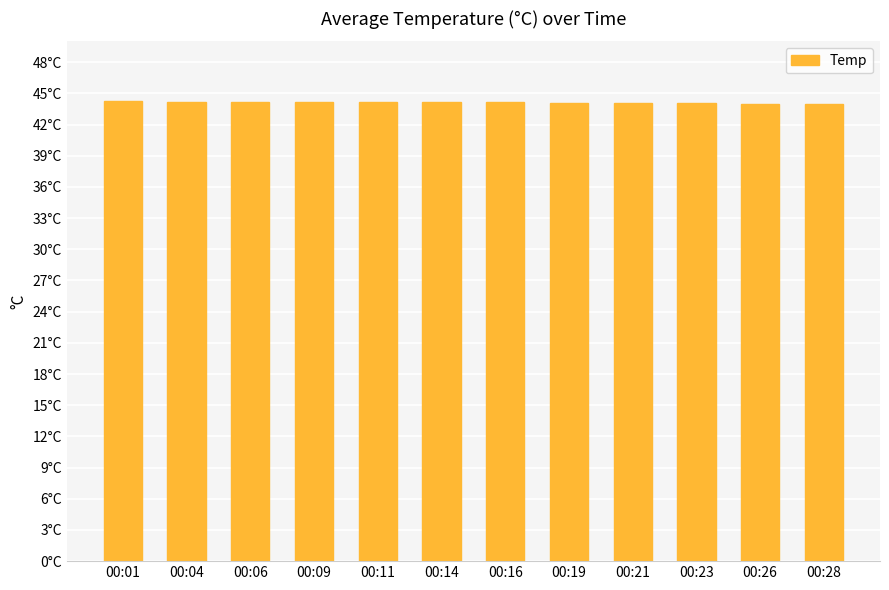

What is the value of the 2nd bar from the left?

44.2